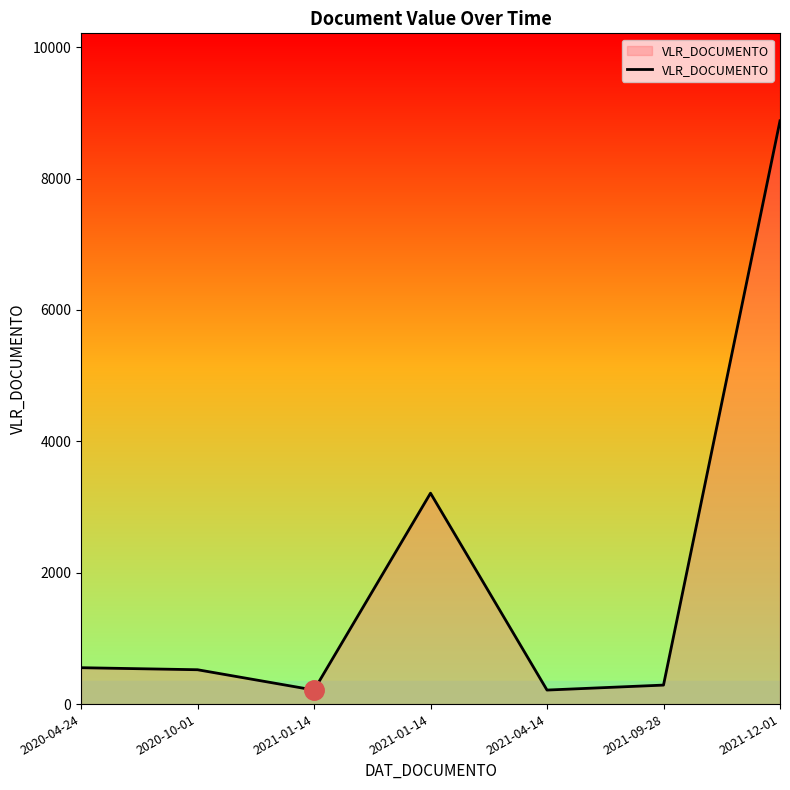

What is the ratio of the value at 2021-04-14 to the value at 2020-04-24?

0.4